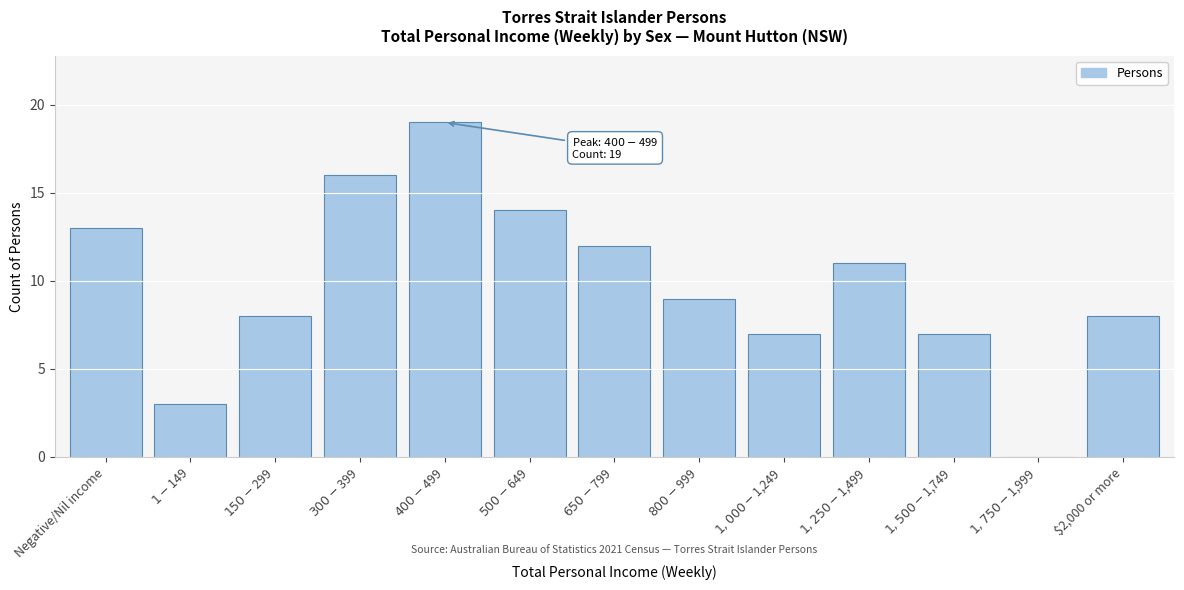

What is the maximum value shown in the chart?

19